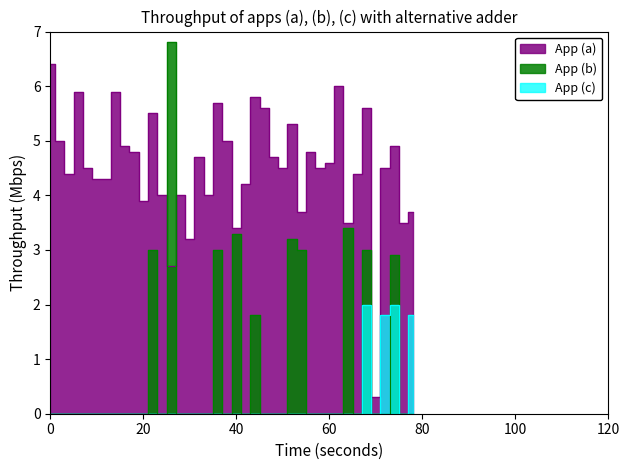

How many data points are above 4?

28